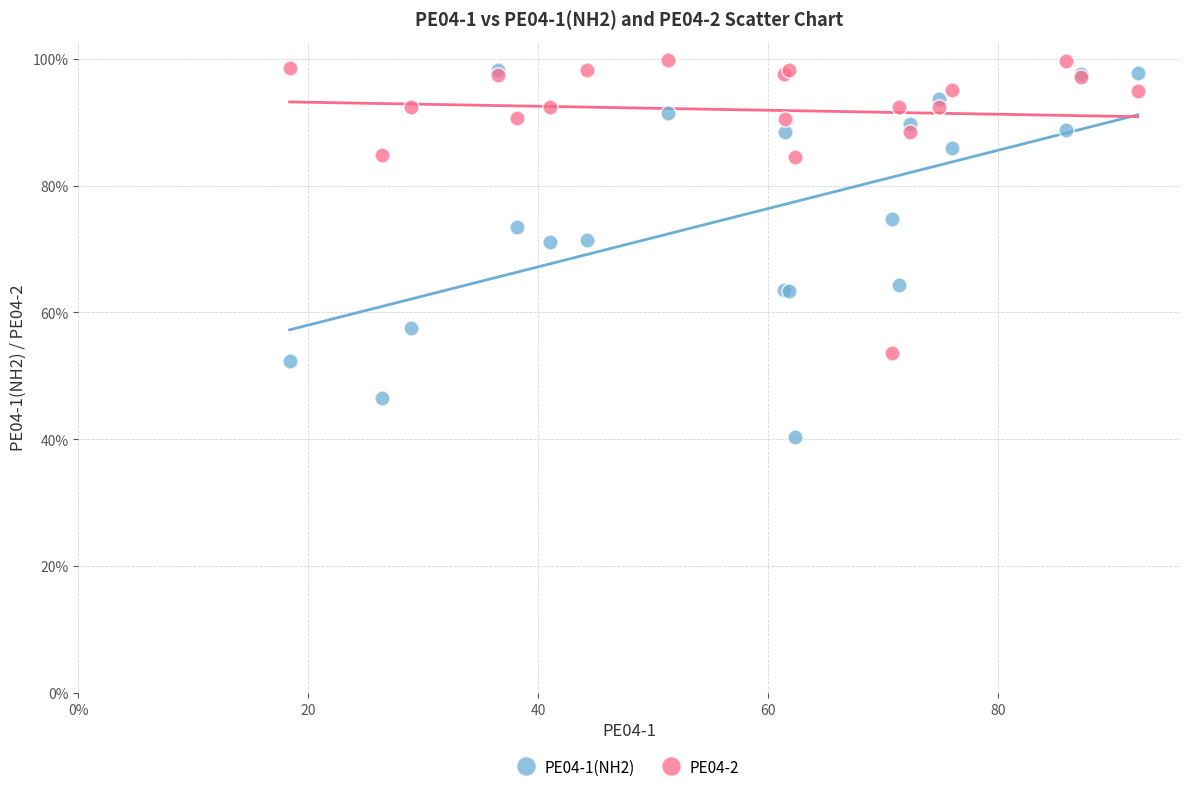

In the PE04-2 series, what Y value is closest to 76?

84.6